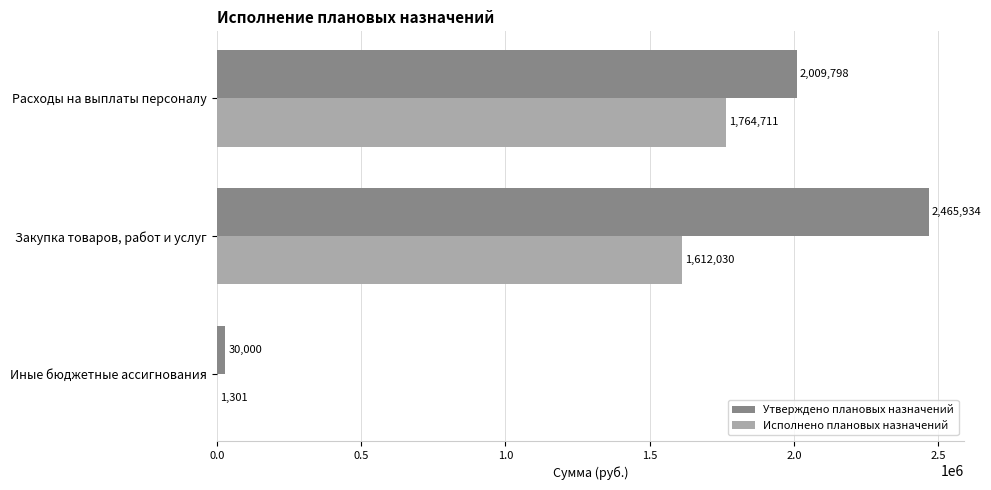

Between Расходы на выплаты персоналу and Закупка товаров, работ и услуг, which series saw the biggest shift?

Утверждено плановых назначений